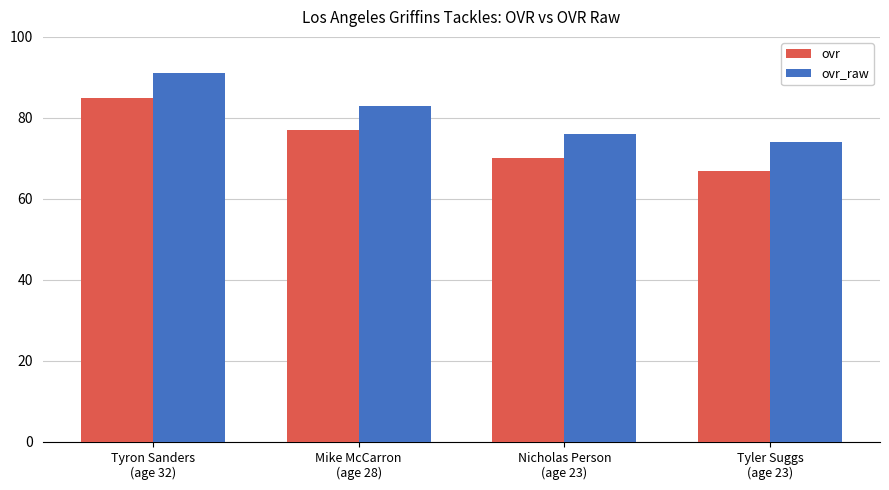

How many ovr_raw values are between 76 and 91?

3